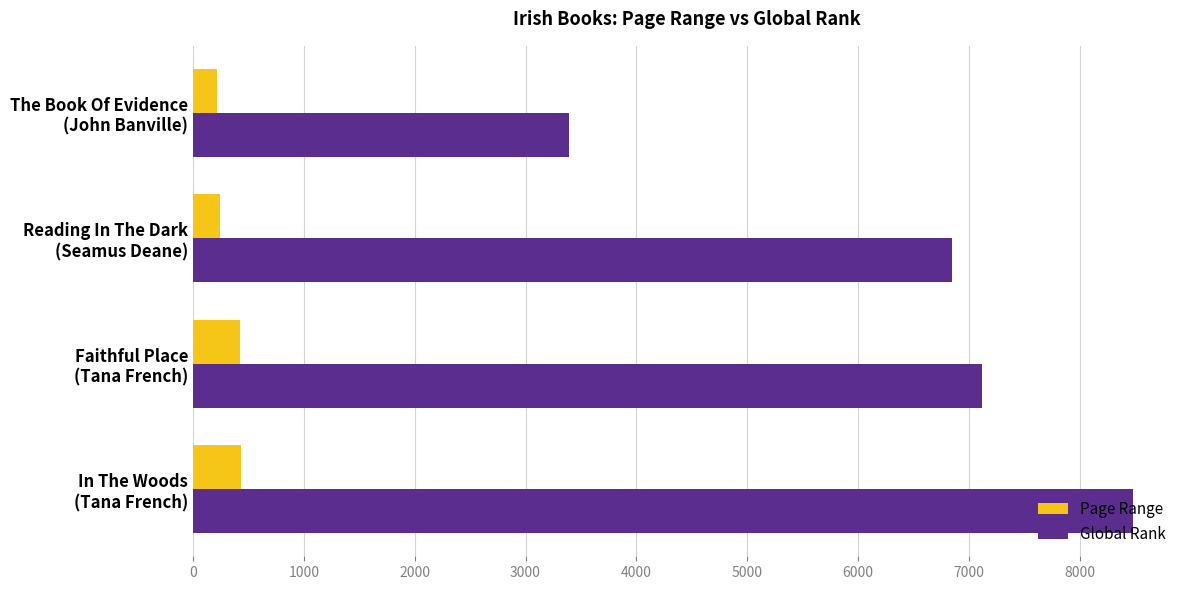

Which series has the largest total across all categories?

Global Rank